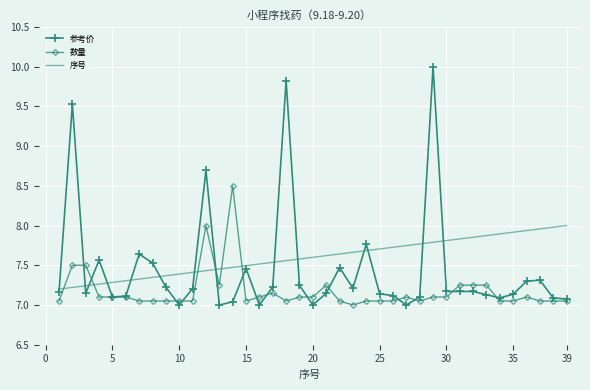

True or false: 数量 and 序号 cross at least once.

True